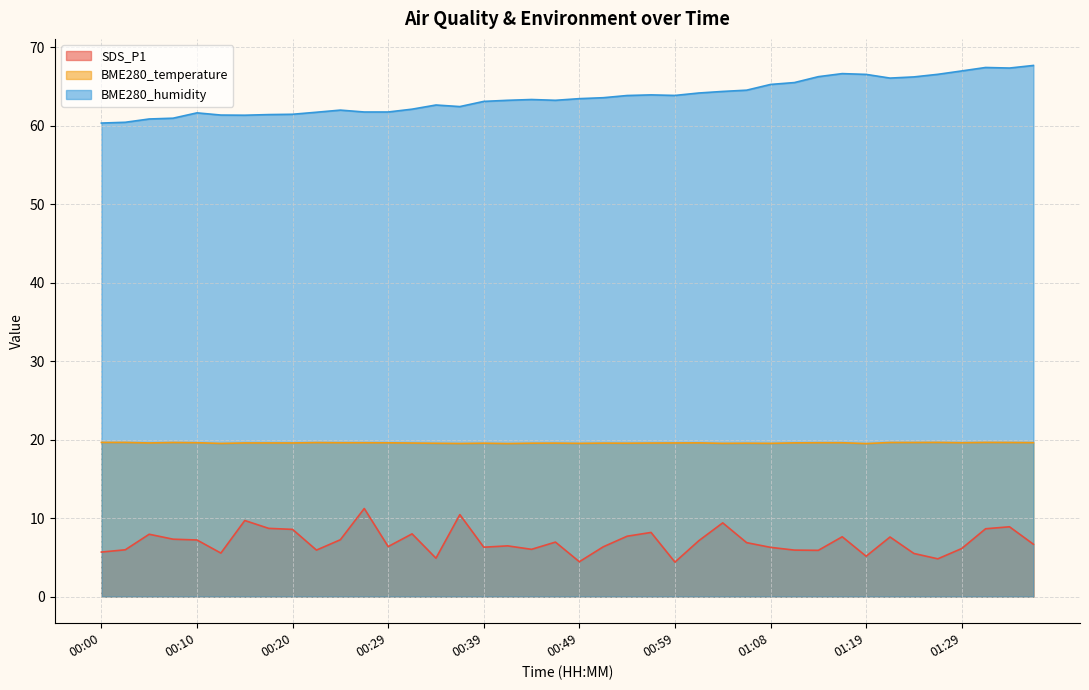

What is the value of the BME280_temperature point at the 24th from the left?

19.6